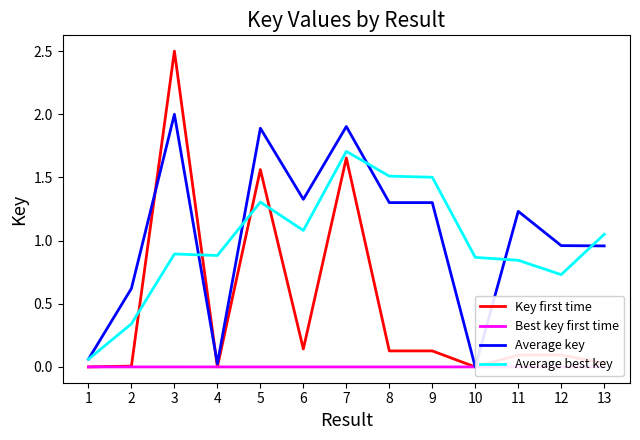

Which series has the widest spread of values?

Key first time